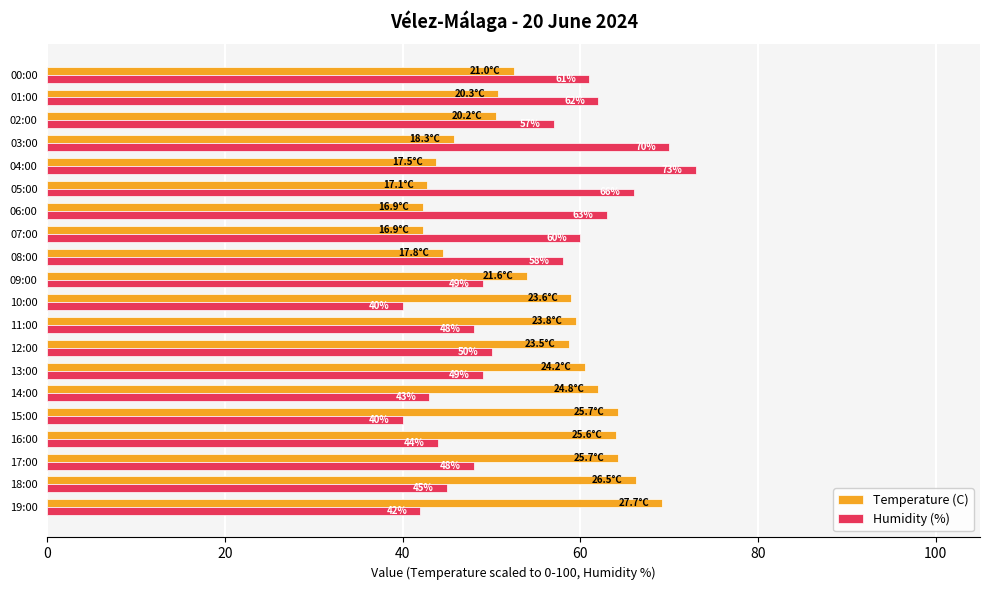

Read the Humidity (%) value at 18:00.

45.0